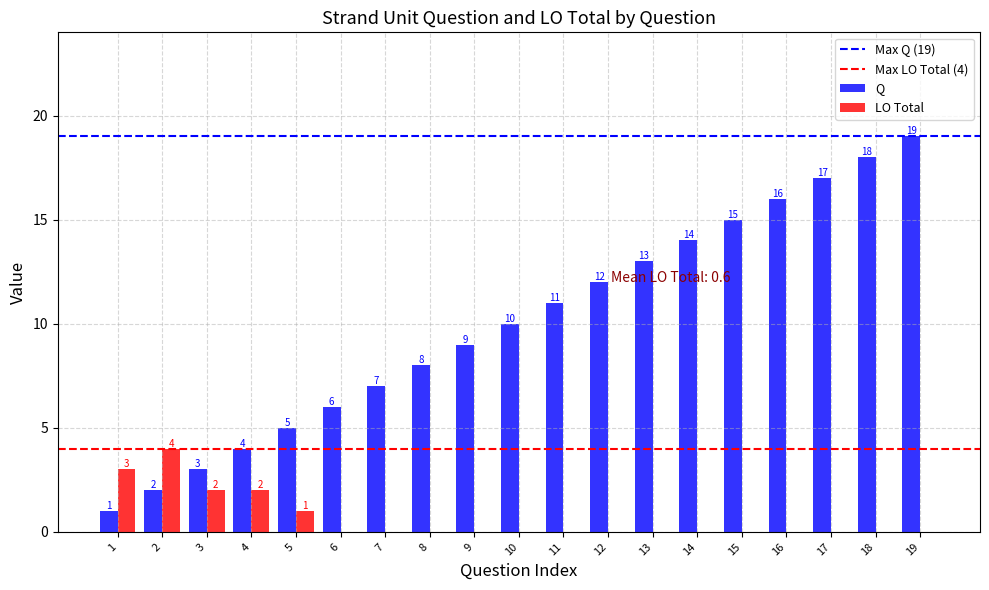

How many data points does each series have?

19